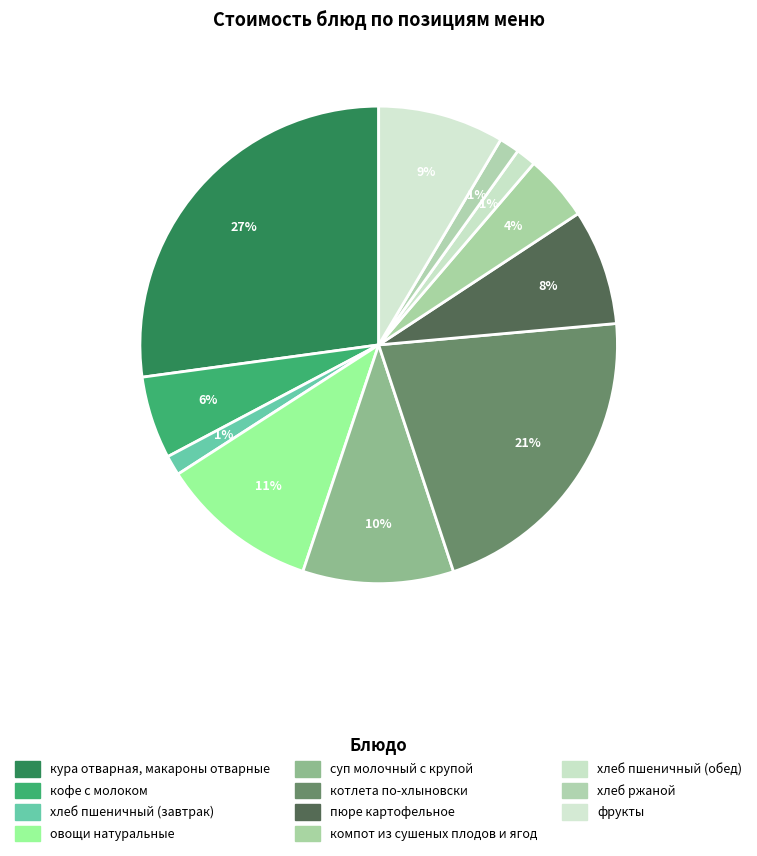

True or false: суп молочный с крупой accounts for 10% of the total.

True